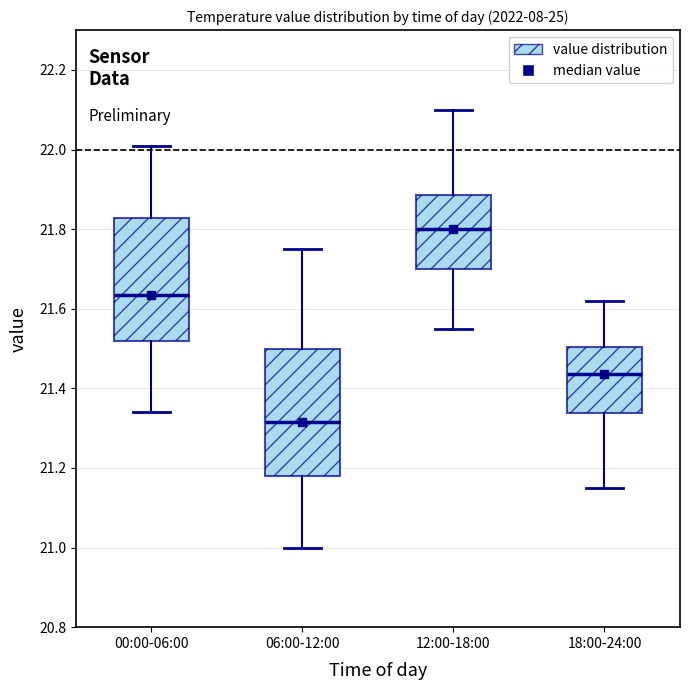

Reading left to right, read every box against the y-axis: the position of its median line, the range the box covers, and the ends of its whiskers. The values are not printed on the chart, so give them approximately, as read against the axis.

00:00-06:00: median 21.64, box 21.52 to 21.82, whiskers 21.34 to 22.02
06:00-12:00: median 21.32, box 21.18 to 21.50, whiskers 21.00 to 21.76
12:00-18:00: median 21.80, box 21.70 to 21.88, whiskers 21.56 to 22.10
18:00-24:00: median 21.44, box 21.34 to 21.50, whiskers 21.16 to 21.62